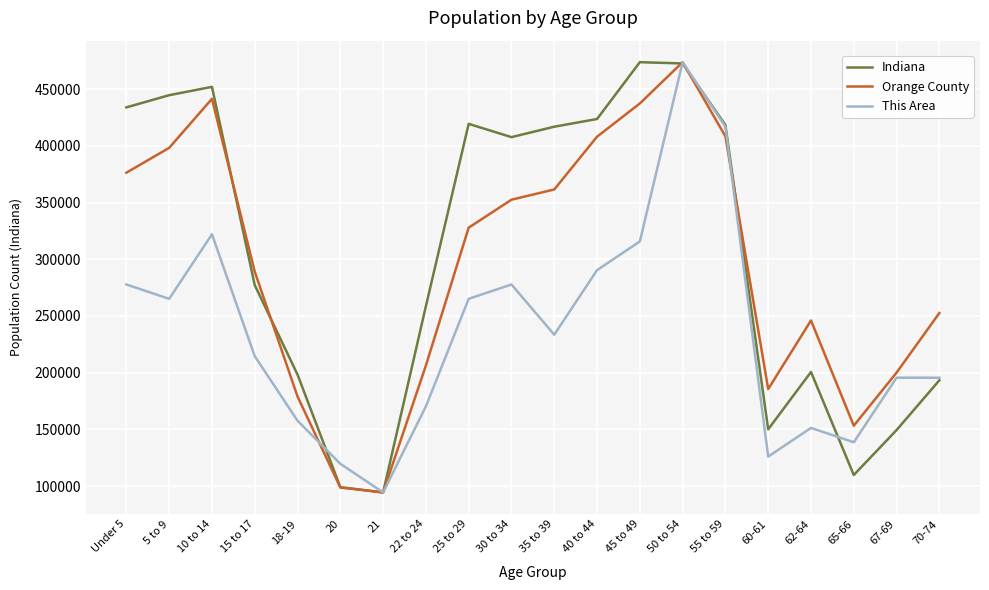

True or false: This Area has a value of 5 at 70-74.

False